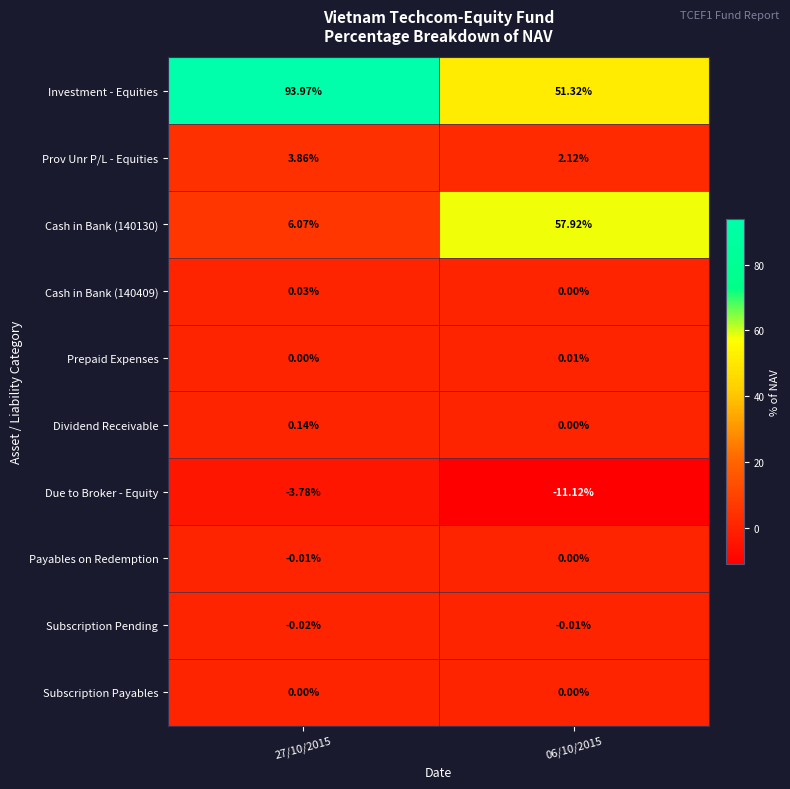

Which series has the largest total across all categories?

Investment - Equities